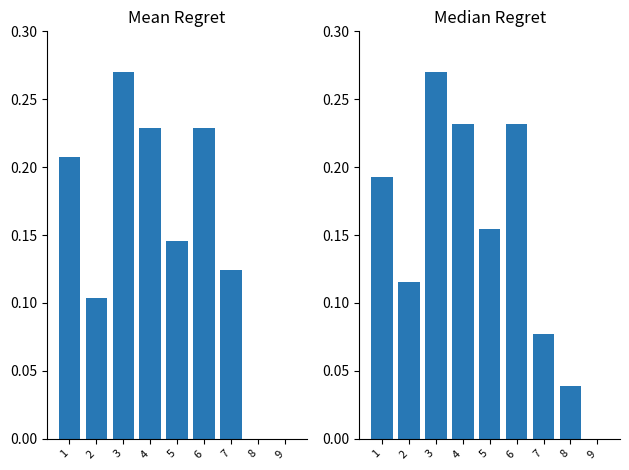

What is the value of the Median Regret bar at the 6th from the left?

0.2